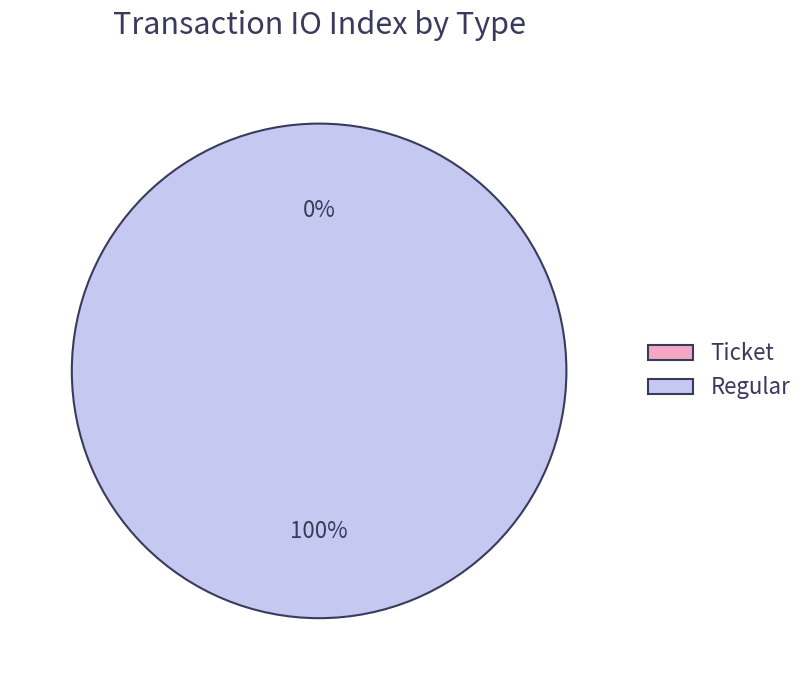

Is Regular the majority of the pie?

Yes